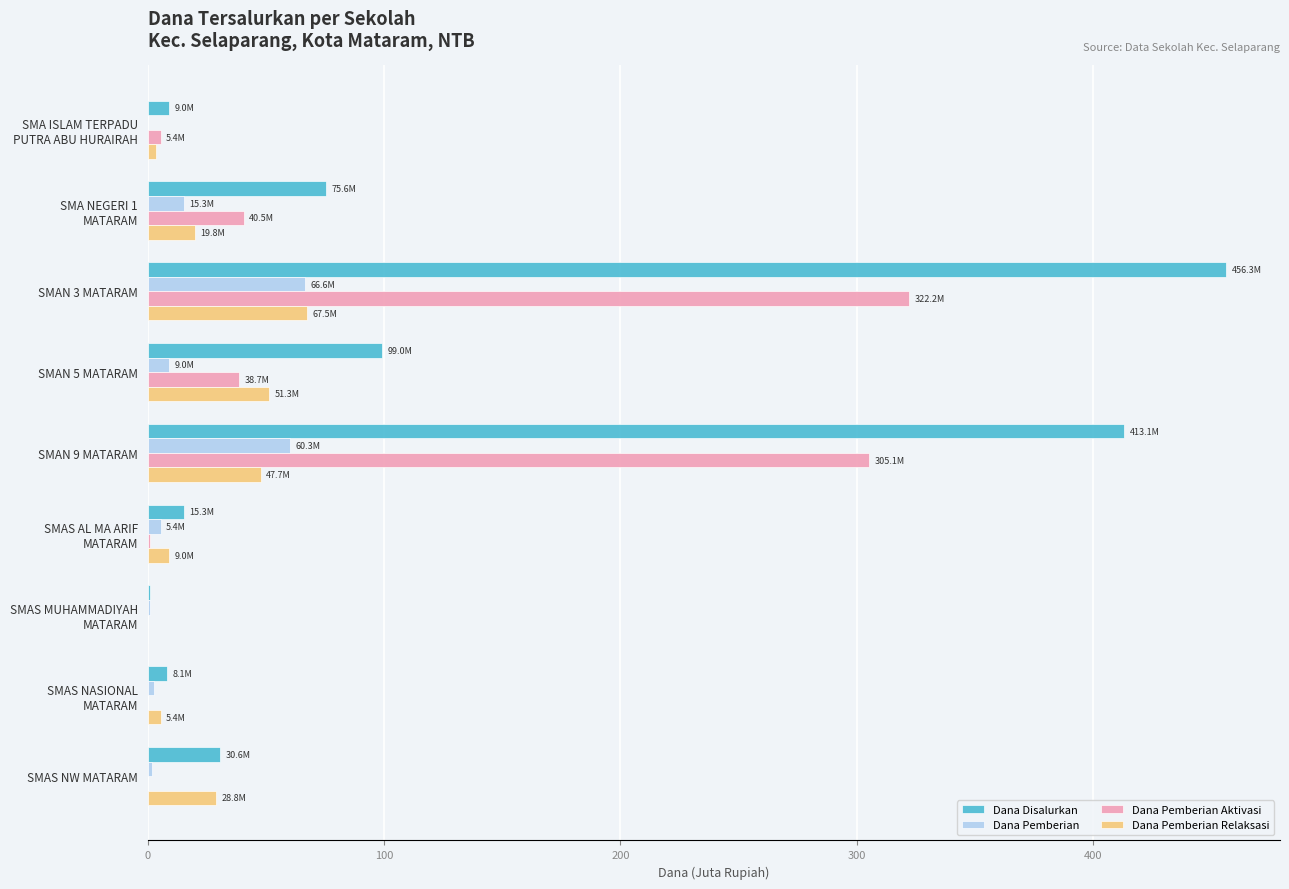

How many distinct data groups are displayed?

4